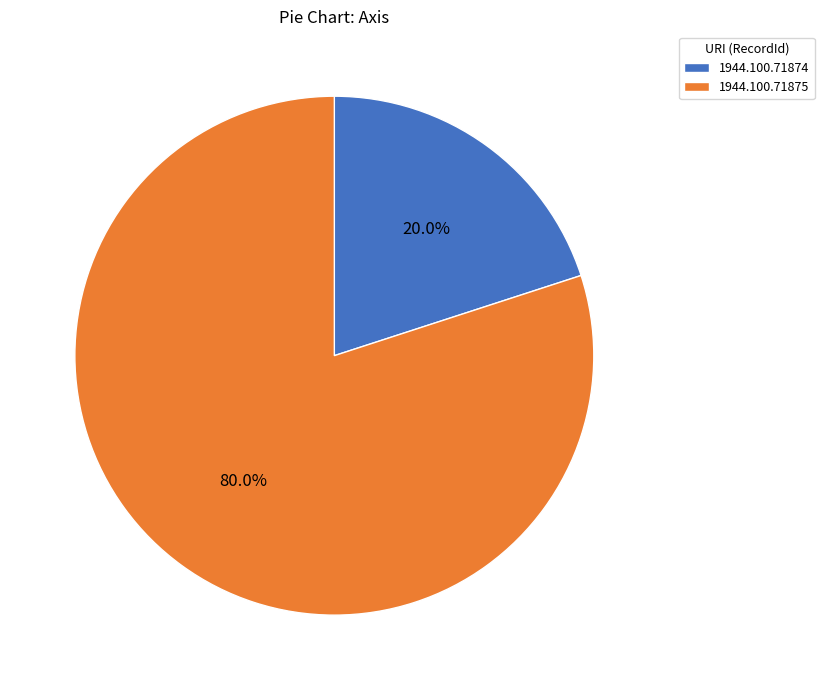

What percentage do 1944.100.71874 and 1944.100.71875 together represent?

100.0%